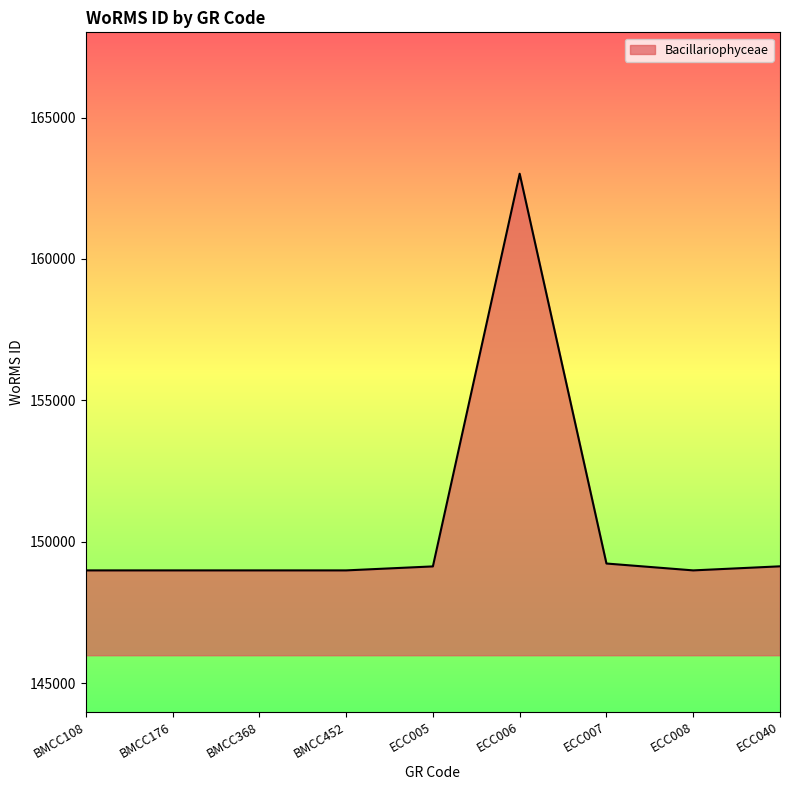

What is the minimum value shown in the chart?

148985